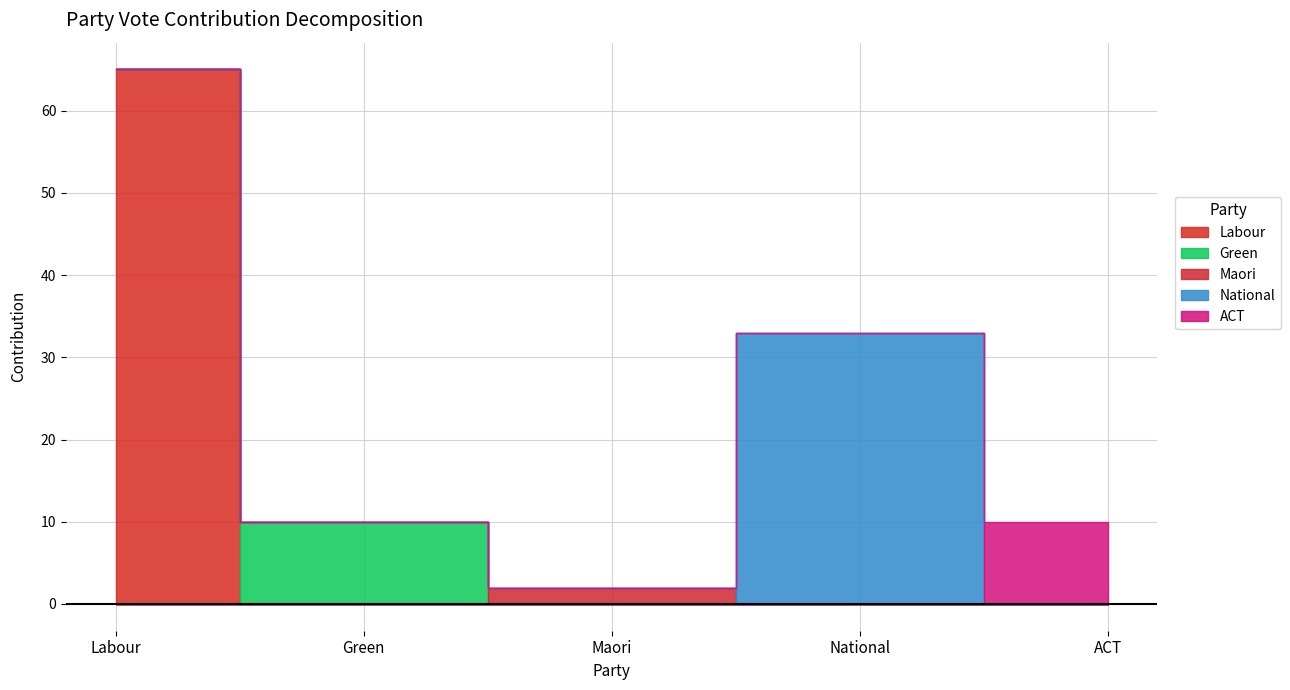

At which category does Green reach its first local peak?

Green